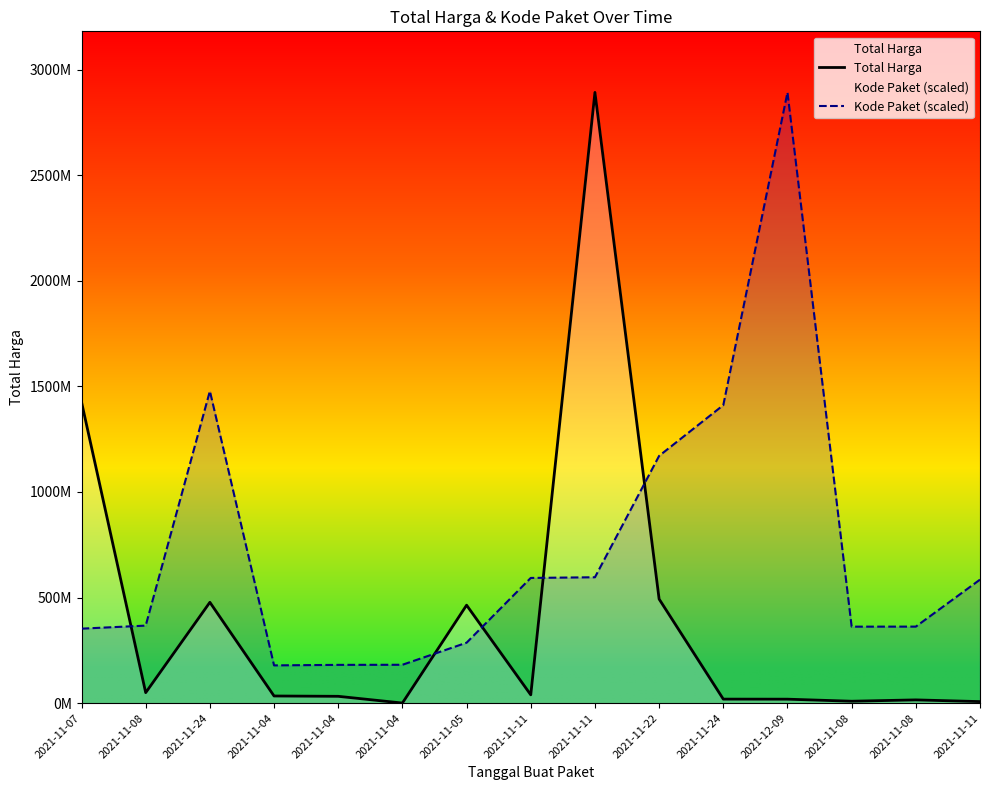

At 2021-11-22, list the series in order from largest to smallest.

Kode Paket (scaled), Total Harga